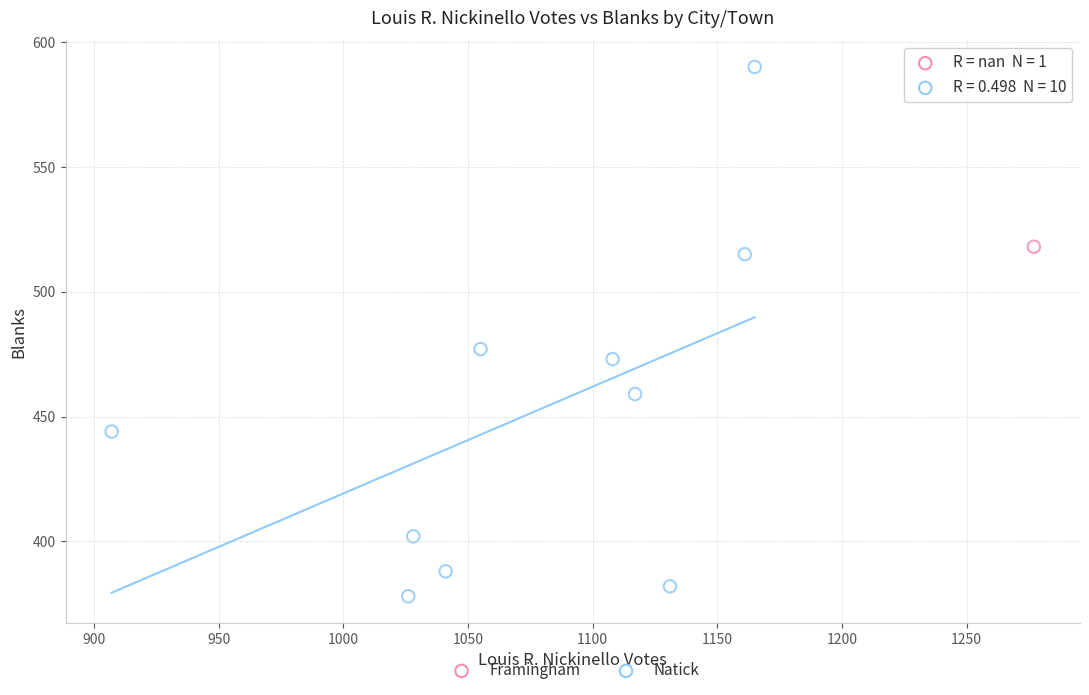

What are all the series names shown in the legend?

Framingham, Natick